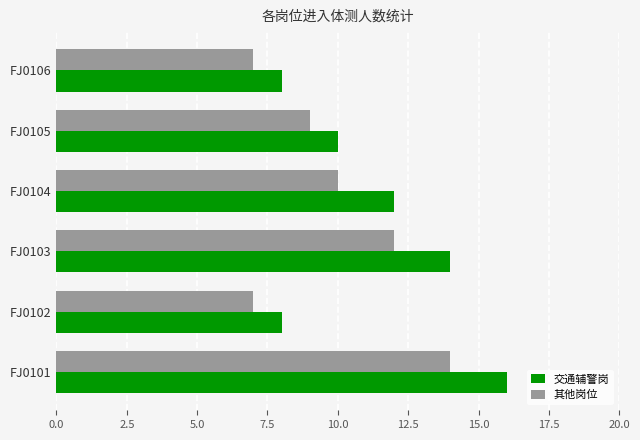

Which series has the largest total across all categories?

交通辅警岗